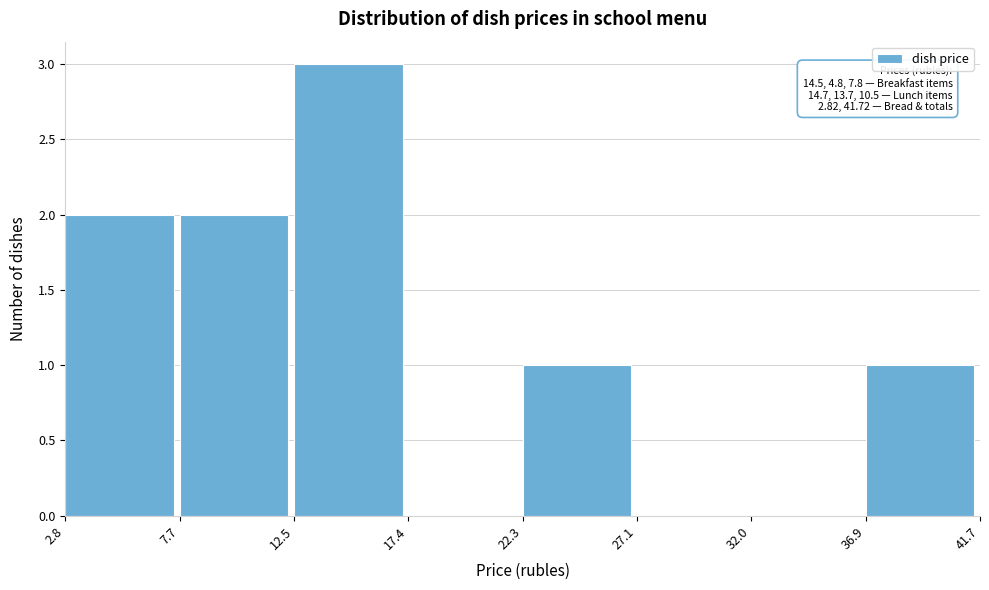

Over which range of the x-axis is the bar tallest?

12.5 to 17.4